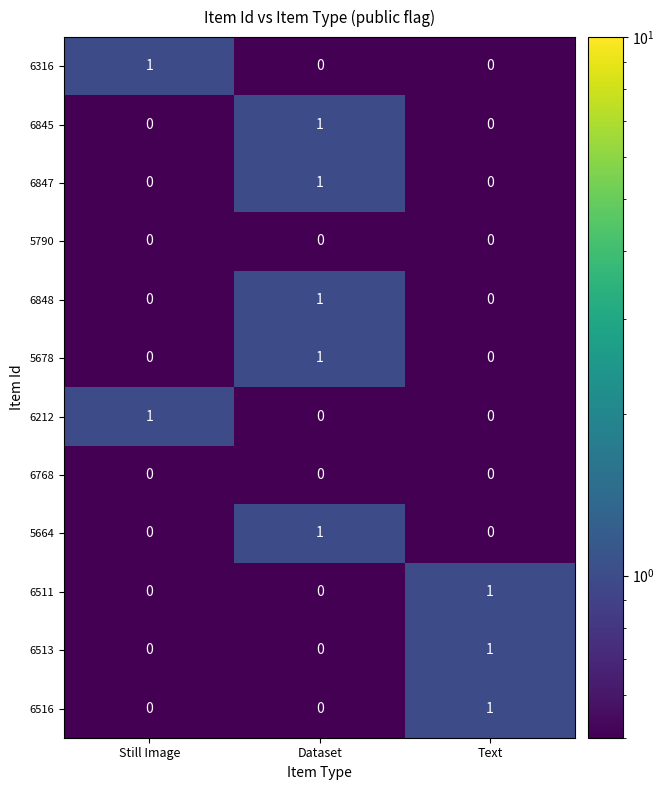

What is the maximum value shown in the chart?

1